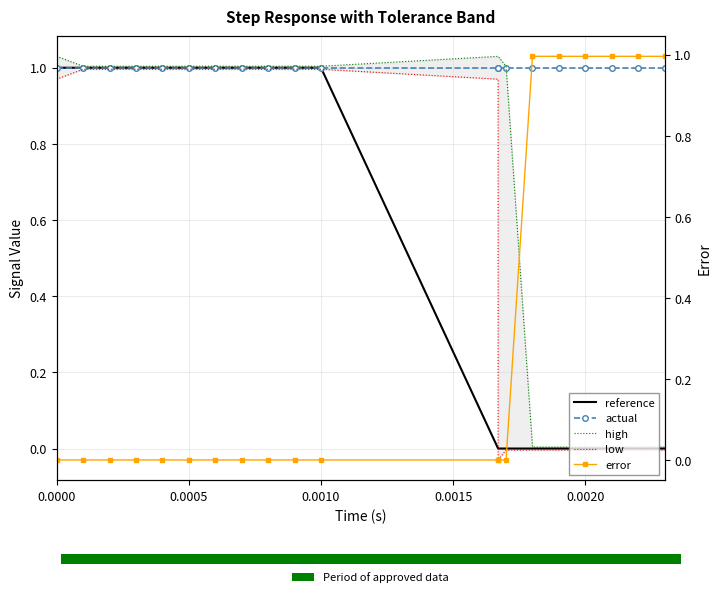

True or false: high has a value of 1.0 at 0.0010.

True